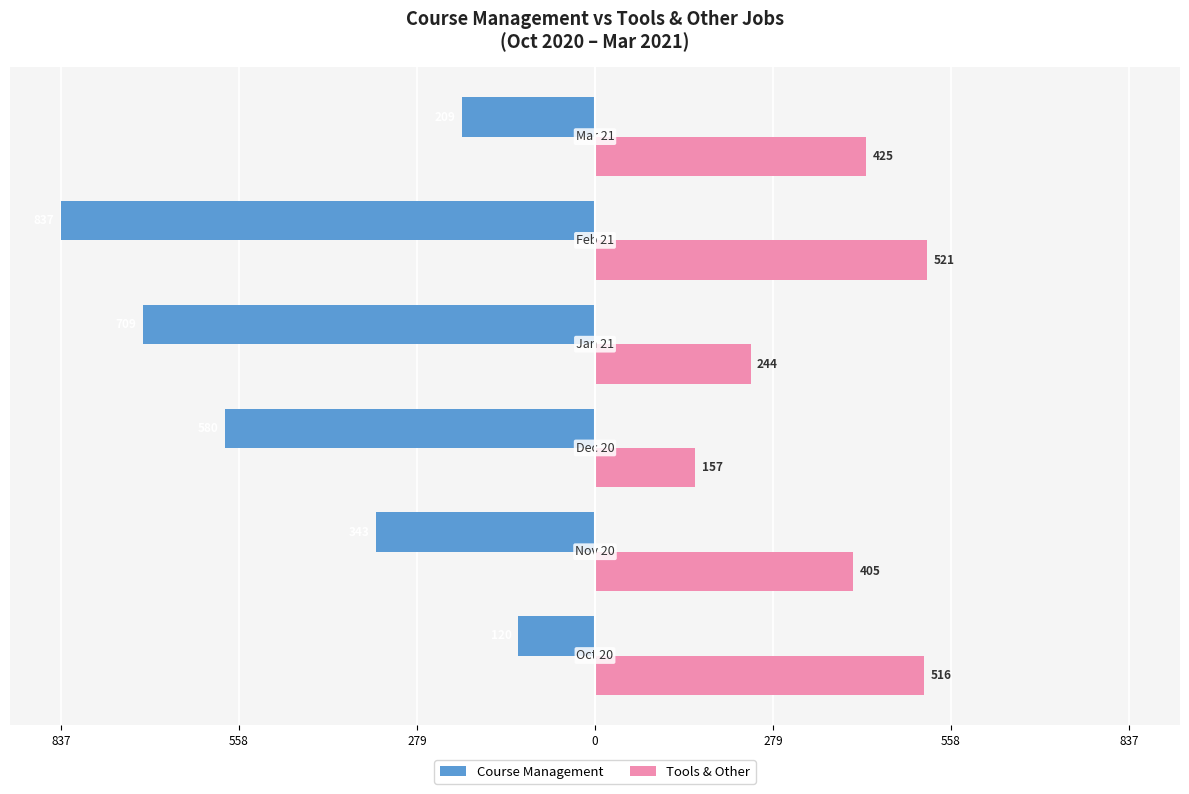

Reading left to right, extract all data points from this chart.

Course Management: -120	-343	-580	-709	-837	-209
Tools & Other: 516	405	157	244	521	425